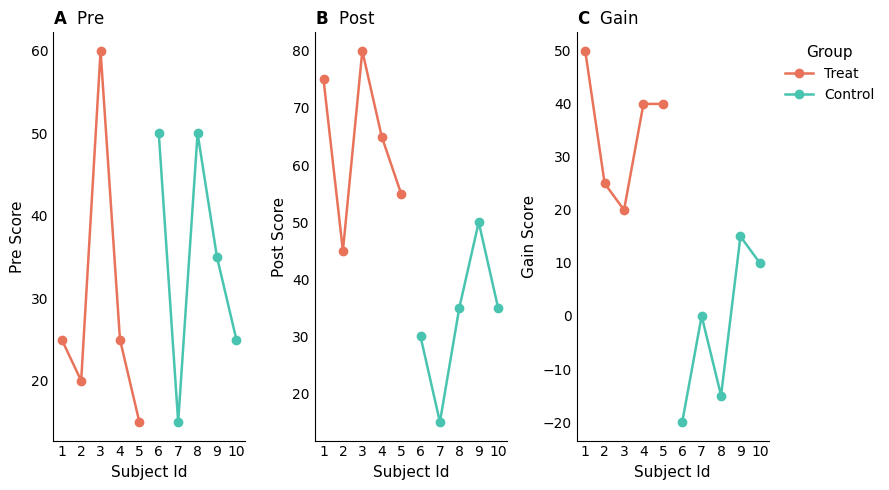

How many data points in Treat are less than 40?

2